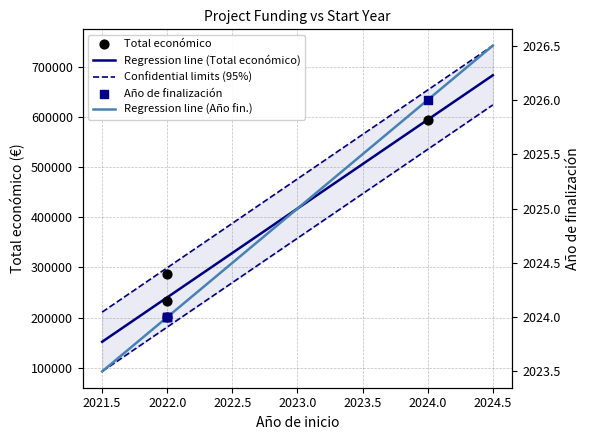

At how many categories does at least one series exceed 234115?

2